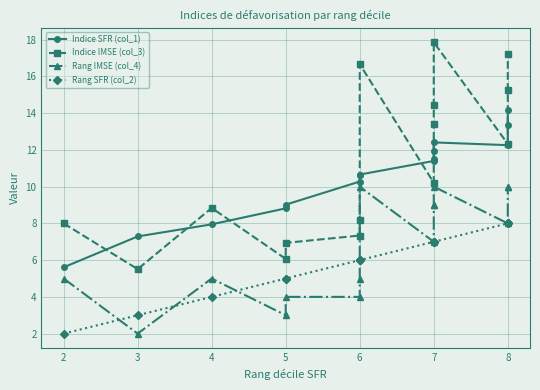

Is it true that Indice SFR (col_1) equals 15.9 at 6?

False